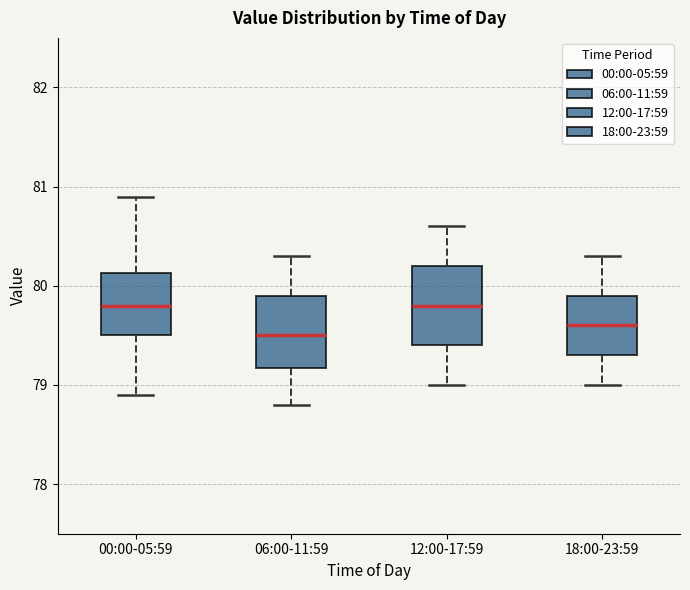

Reading left to right, transcribe this box plot: for each box, give where its median line is, the range the box spans, and where its two whiskers end, as read against the y-axis. The values are not printed on the chart, so give them approximately, as read against the axis.

00:00-05:59: median 79.8, box 79.5 to 80.1, whiskers 78.9 to 80.9
06:00-11:59: median 79.5, box 79.2 to 79.9, whiskers 78.8 to 80.3
12:00-17:59: median 79.8, box 79.4 to 80.2, whiskers 79.0 to 80.6
18:00-23:59: median 79.6, box 79.3 to 79.9, whiskers 79.0 to 80.3